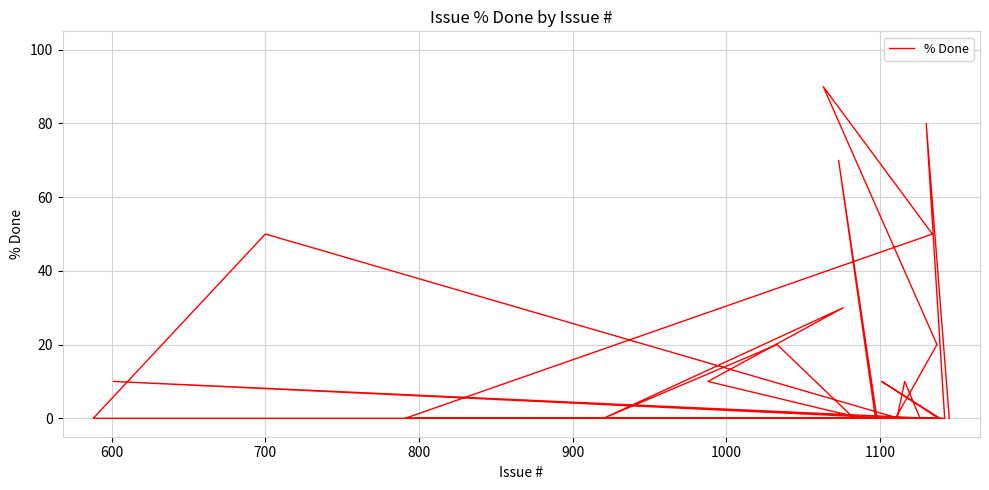

True or false: there are more than 1 points higher than both neighbors.

True